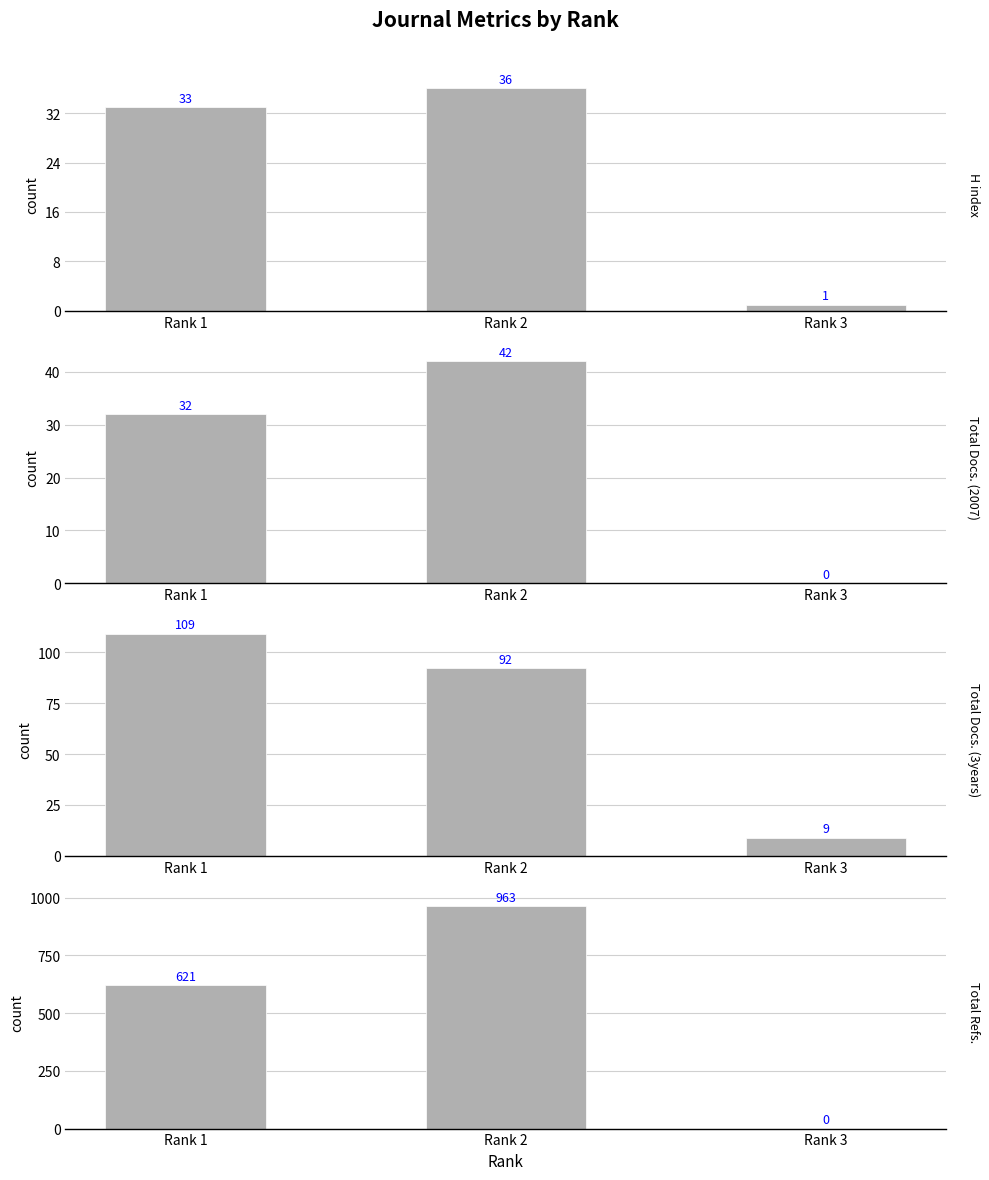

At which label does Total Docs. (2007) first exceed 32?

Rank 2